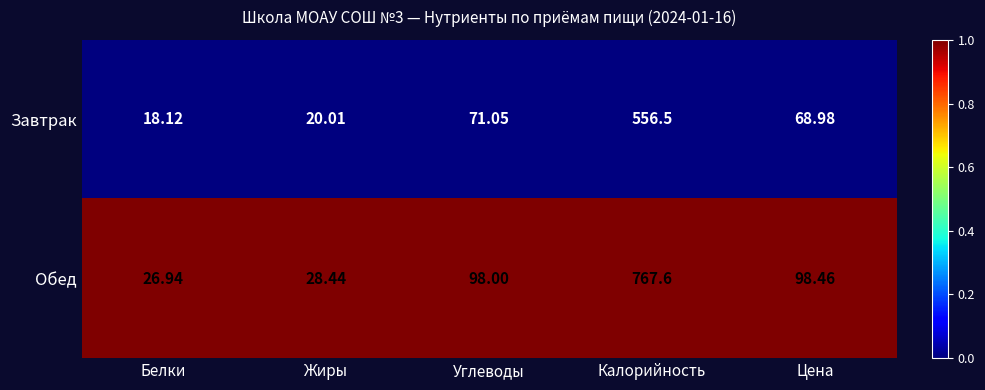

What is the difference between the highest and lowest values at Цена?

29.5